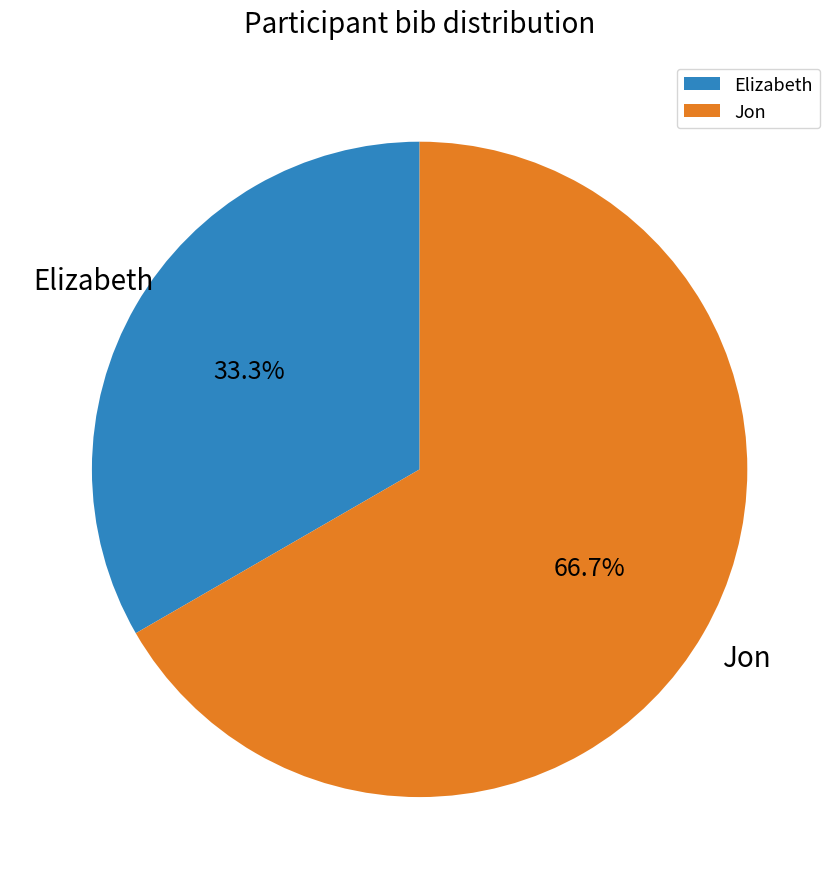

What is the majority slice?

Jon